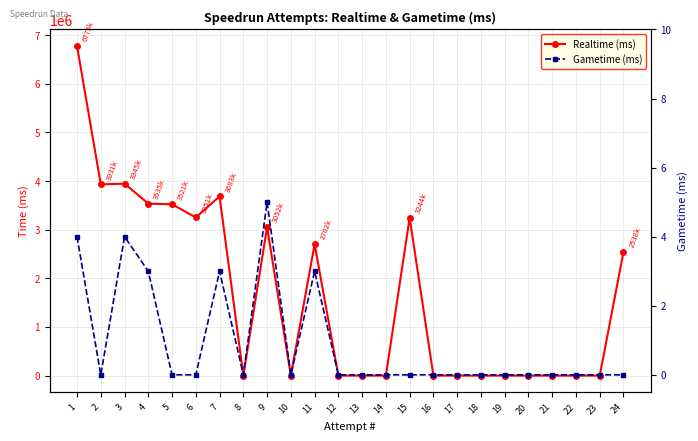

How many lines are shown in the chart?

2